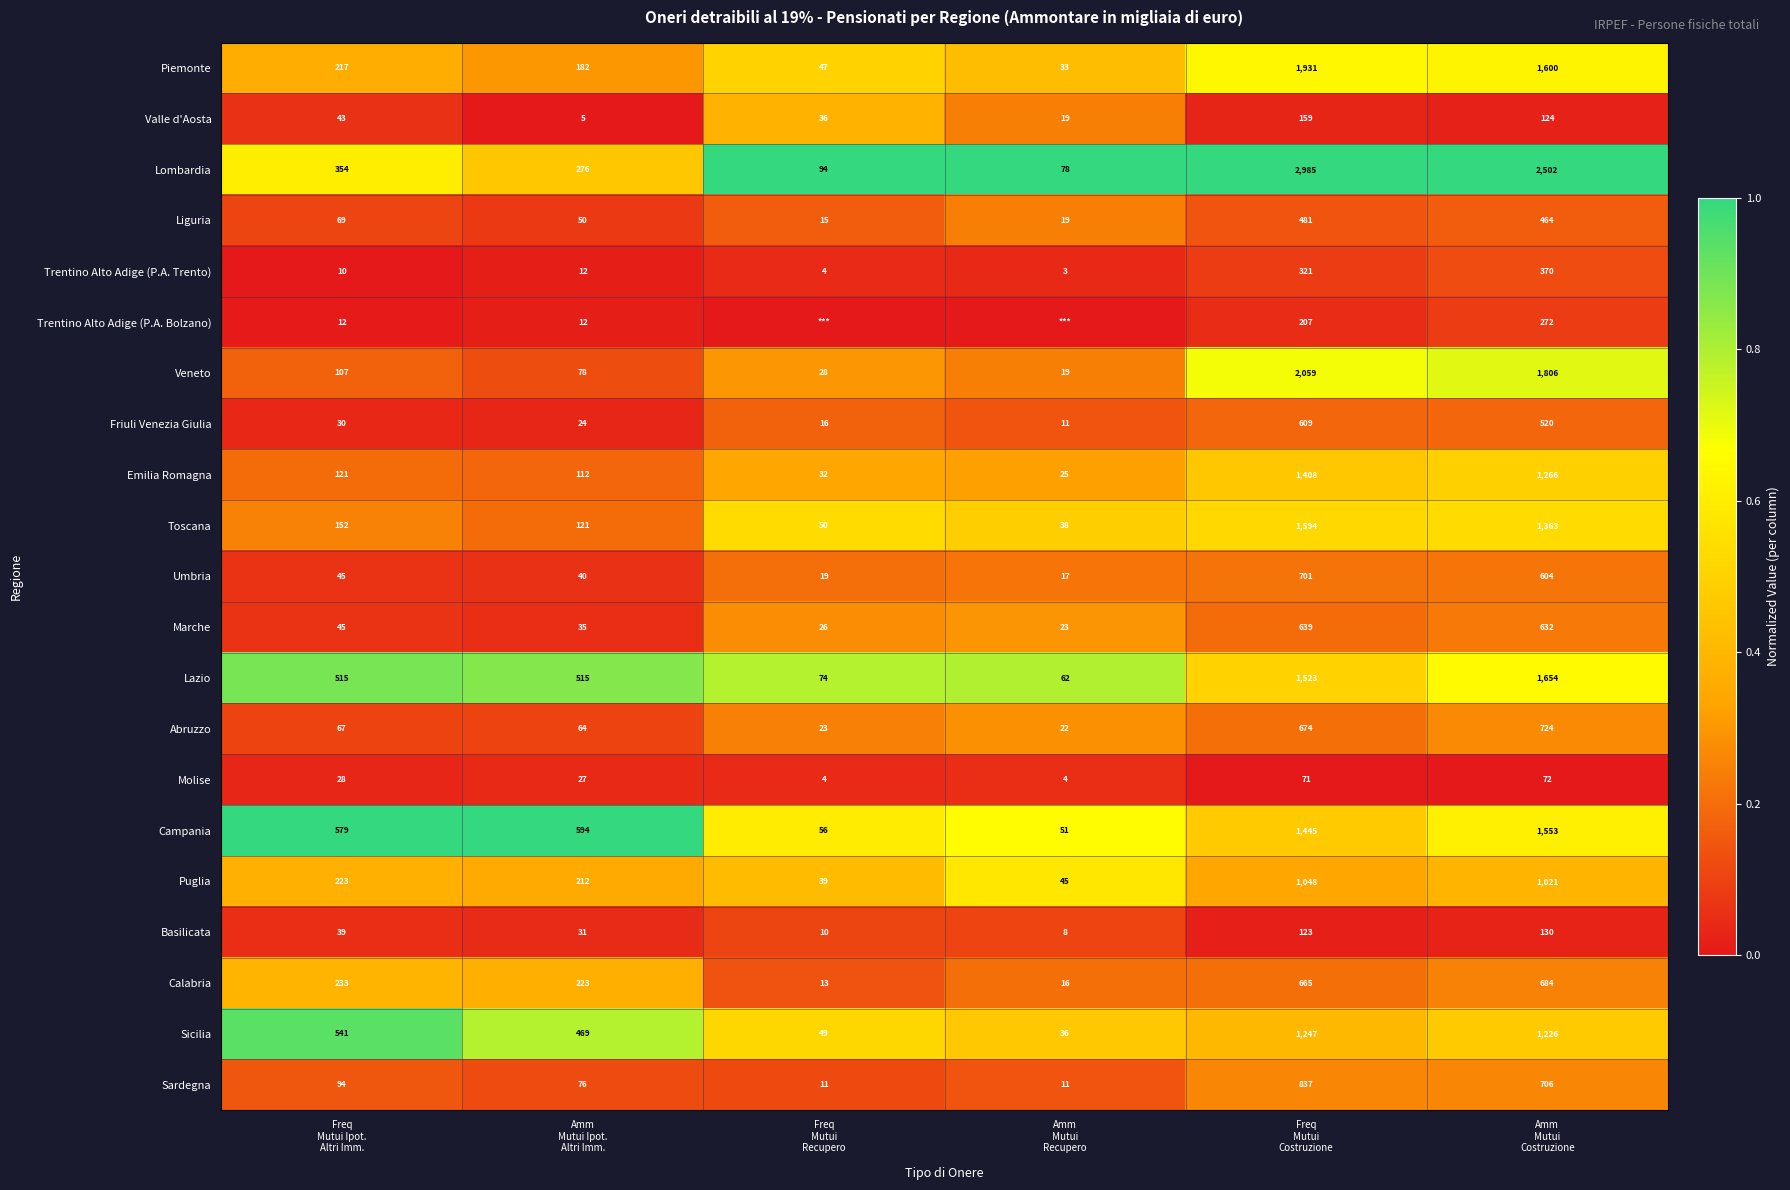

What is the spread (max minus min) of values at Amm
Mutui
Costruzione?

2430